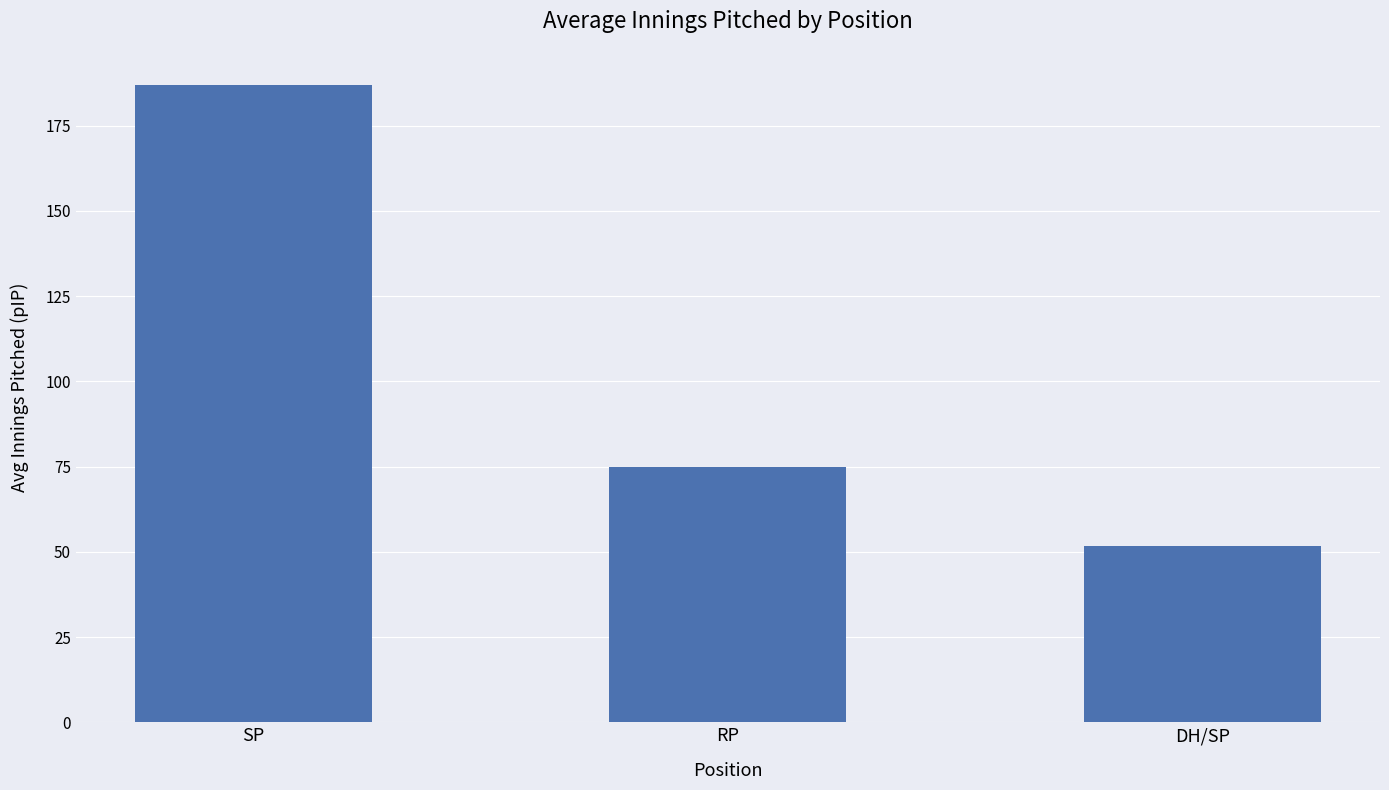

Rank the categories by value from lowest to highest.

DH/SP, RP, SP